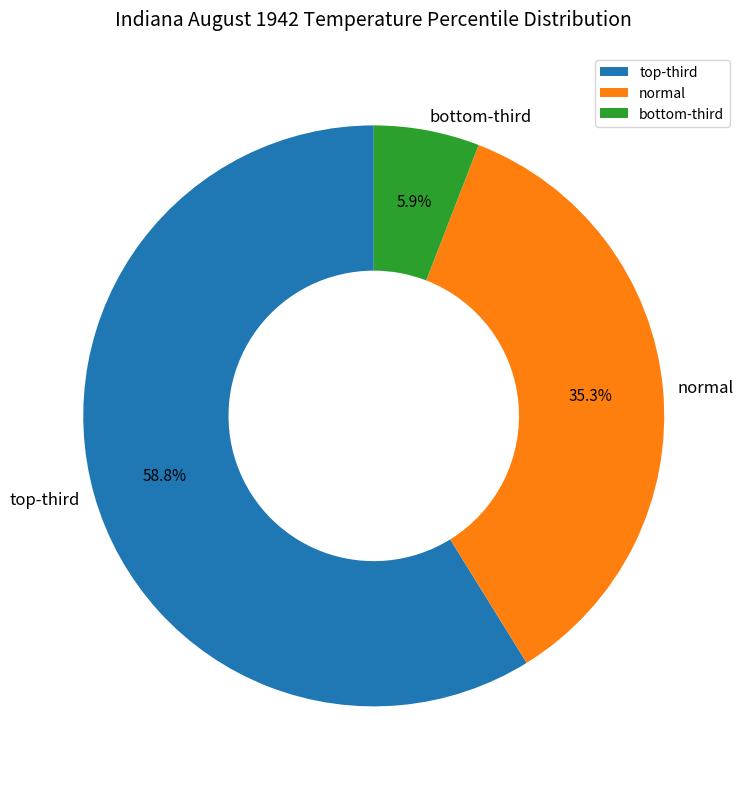

Is there any slice that represents more than half of the pie?

Yes